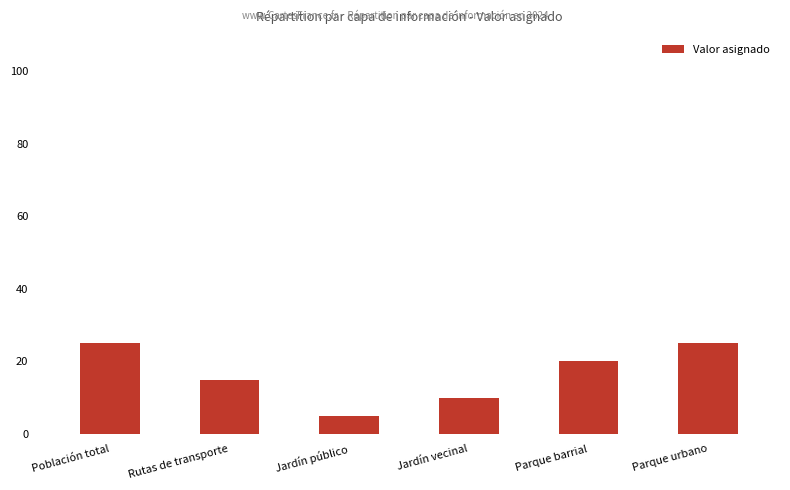

How many data points does each series have?

6